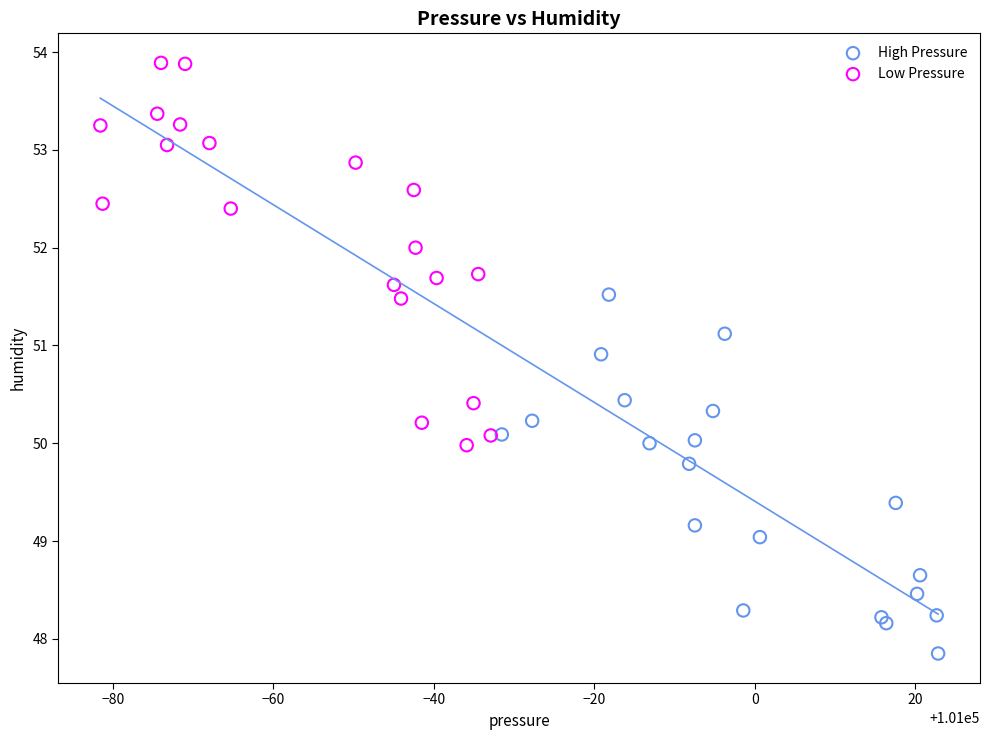

Which series reaches the maximum Y coordinate?

Low Pressure